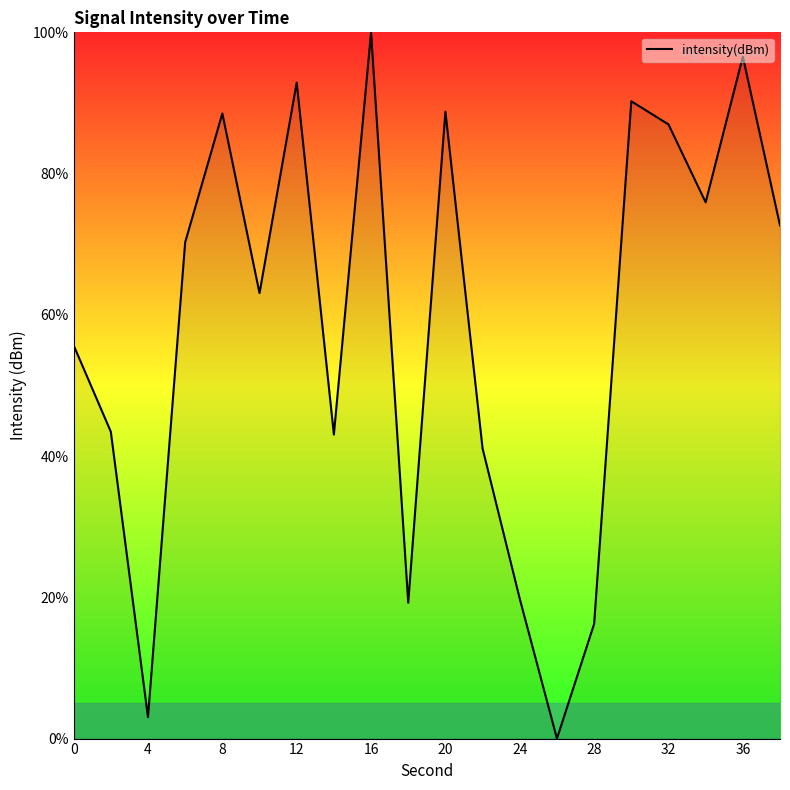

What is the maximum value shown in the chart?

100.0